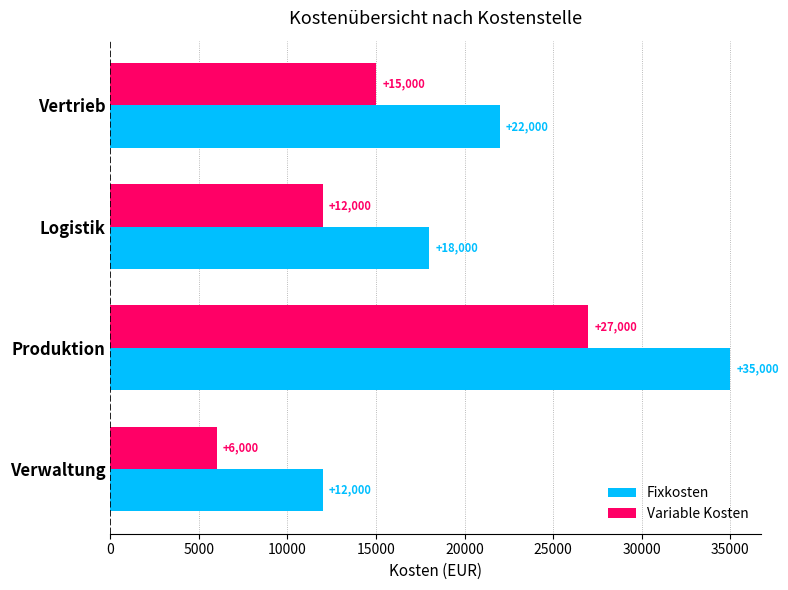

What are all the series names shown in the legend?

Fixkosten, Variable Kosten